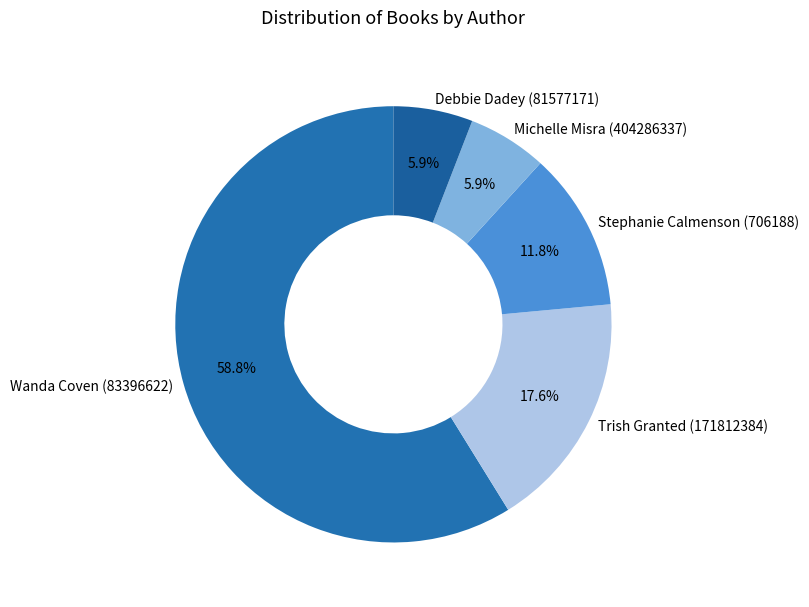

What is the largest slice in the pie chart?

Wanda Coven (83396622)